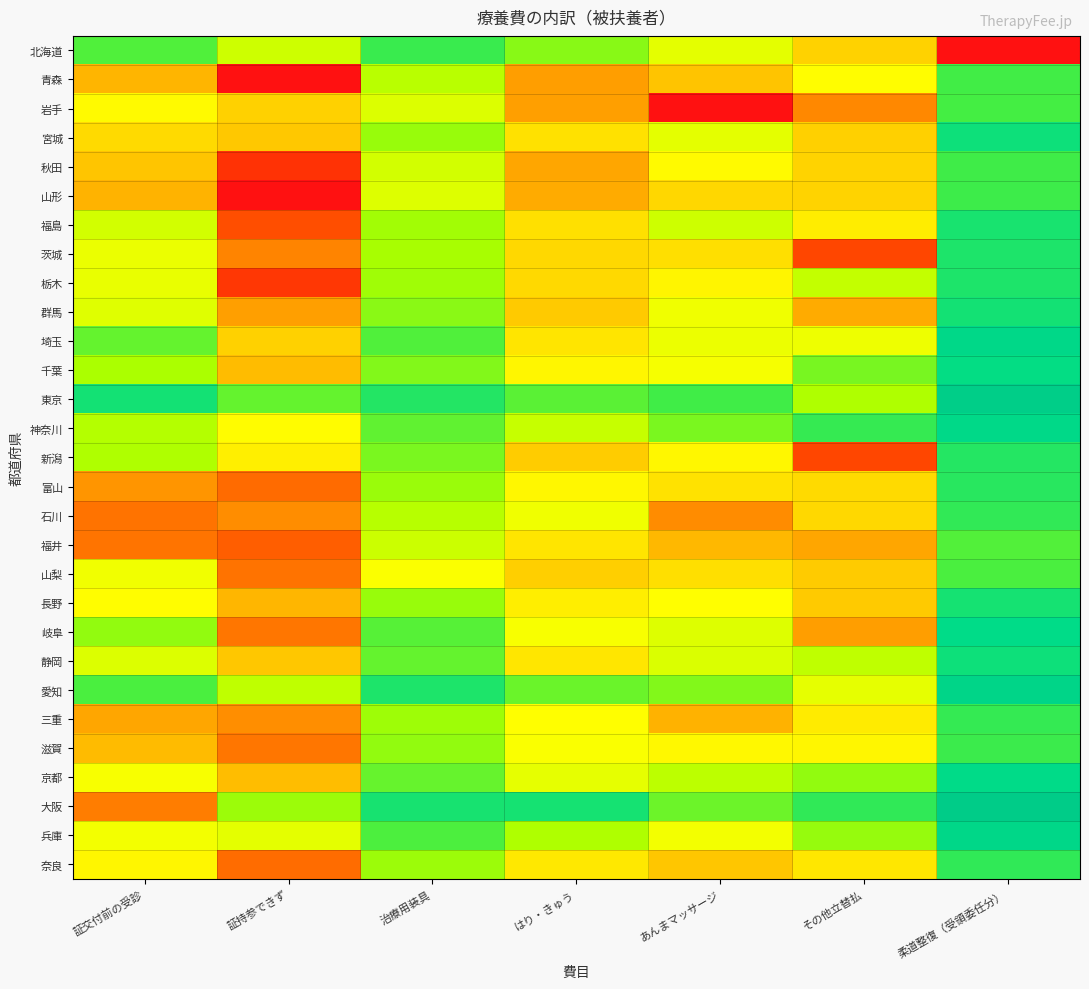

Reading right to left, extract all data points from this chart.

北海道: 柔道整復（受領委任分）=0.0	その他立替払=5.8	あんまマッサージ=7.3	はり・きゅう=8.6	治療用装具=9.6	証持参できず=7.6	証交付前の受診=9.3
青森: 柔道整復（受領委任分）=9.5	その他立替払=6.9	あんまマッサージ=5.5	はり・きゅう=4.4	治療用装具=7.9	証持参できず=0.0	証交付前の受診=5.0
岩手: 柔道整復（受領委任分）=9.4	その他立替払=3.8	あんまマッサージ=0.0	はり・きゅう=4.4	治療用装具=7.4	証持参できず=5.8	証交付前の受診=6.8
宮城: 柔道整復（受領委任分）=10.4	その他立替払=5.7	あんまマッサージ=7.3	はり・きゅう=6.2	治療用装具=8.4	証持参できず=5.6	証交付前の受診=6.0
秋田: 柔道整復（受領委任分）=9.5	その他立替払=5.8	あんまマッサージ=6.8	はり・きゅう=4.6	治療用装具=7.6	証持参できず=1.2	証交付前の受診=5.5
山形: 柔道整復（受領委任分）=9.5	その他立替払=5.8	あんまマッサージ=5.9	はり・きゅう=4.7	治療用装具=7.4	証持参できず=0.0	証交付前の受診=5.0
福島: 柔道整復（受領委任分）=10.2	その他立替払=6.5	あんまマッサージ=7.6	はり・きゅう=6.1	治療用装具=8.3	証持参できず=2.2	証交付前の受診=7.6
茨城: 柔道整復（受領委任分）=10.1	その他立替払=2.0	あんまマッサージ=6.1	はり・きゅう=6.0	治療用装具=8.2	証持参できず=3.7	証交付前の受診=7.2
栃木: 柔道整復（受領委任分）=10.1	その他立替払=7.8	あんまマッサージ=6.7	はり・きゅう=6.0	治療用装具=8.3	証持参できず=1.4	証交付前の受診=7.2
群馬: 柔道整復（受領委任分）=10.3	その他立替払=4.8	あんまマッサージ=7.1	はり・きゅう=5.6	治療用装具=8.6	証持参できず=4.4	証交付前の受診=7.4
埼玉: 柔道整復（受領委任分）=11.2	その他立替払=7.1	あんまマッサージ=7.2	はり・きゅう=6.3	治療用装具=9.3	証持参できず=5.8	証交付前の受診=9.0
千葉: 柔道整復（受領委任分）=10.6	その他立替払=8.8	あんまマッサージ=7.0	はり・きゅう=6.7	治療用装具=8.6	証持参できず=5.2	証交付前の受診=8.1
東京: 柔道整復（受領委任分）=12.3	その他立替払=8.1	あんまマッサージ=9.5	はり・きゅう=9.1	治療用装具=10.0	証持参できず=9.0	証交付前の受診=10.3
神奈川: 柔道整復（受領委任分）=11.0	その他立替払=9.7	あんまマッサージ=8.7	はり・きゅう=7.7	治療用装具=9.1	証持参できず=6.9	証交付前の受診=8.0
新潟: 柔道整復（受領委任分）=10.0	その他立替払=1.9	あんまマッサージ=6.7	はり・きゅう=5.6	治療用装具=8.8	証持参できず=6.5	証交付前の受診=8.1
富山: 柔道整復（受領委任分）=9.9	その他立替払=6.0	あんまマッサージ=6.2	はり・きゅう=6.7	治療用装具=8.4	証持参できず=3.0	証交付前の受診=4.1
石川: 柔道整復（受領委任分）=9.8	その他立替払=6.0	あんまマッサージ=3.9	はり・きゅう=7.1	治療用装具=8.0	証持参できず=3.9	証交付前の受診=3.2
福井: 柔道整復（受領委任分）=9.2	その他立替払=4.6	あんまマッサージ=5.1	はり・きゅう=6.3	治療用装具=7.7	証持参できず=2.6	証交付前の受診=3.2
山梨: 柔道整復（受領委任分）=9.3	その他立替払=5.6	あんまマッサージ=6.1	はり・きゅう=5.7	治療用装具=7.0	証持参できず=3.2	証交付前の受診=7.1
長野: 柔道整復（受領委任分）=10.3	その他立替払=5.6	あんまマッサージ=6.9	はり・きゅう=6.5	治療用装具=8.4	証持参できず=5.1	証交付前の受診=6.9
岐阜: 柔道整復（受領委任分）=10.7	その他立替払=4.4	あんまマッサージ=7.4	はり・きゅう=7.0	治療用装具=9.2	証持参できず=3.3	証交付前の受診=8.5
静岡: 柔道整復（受領委任分）=10.4	その他立替払=7.8	あんまマッサージ=7.5	はり・きゅう=6.3	治療用装具=9.0	証持参できず=5.5	証交付前の受診=7.4
愛知: 柔道整復（受領委任分）=11.5	その他立替払=7.3	あんまマッサージ=8.6	はり・きゅう=9.0	治療用装具=10.1	証持参できず=7.8	証交付前の受診=9.3
三重: 柔道整復（受領委任分）=9.7	その他立替払=6.4	あんまマッサージ=4.9	はり・きゅう=6.9	治療用装具=8.3	証持参できず=4.0	証交付前の受診=4.6
滋賀: 柔道整復（受領委任分）=9.6	その他立替払=6.7	あんまマッサージ=6.7	はり・きゅう=7.0	治療用装具=8.4	証持参できず=3.3	証交付前の受診=5.2
京都: 柔道整復（受領委任分）=10.9	その他立替払=8.5	あんまマッサージ=7.9	はり・きゅう=7.3	治療用装具=9.0	証持参できず=5.3	証交付前の受診=7.0
大阪: 柔道整復（受領委任分）=12.6	その他立替払=9.8	あんまマッサージ=8.9	はり・きゅう=10.3	治療用装具=10.2	証持参できず=8.3	証交付前の受診=3.5
兵庫: 柔道整復（受領委任分）=11.3	その他立替払=8.4	あんまマッサージ=7.1	はり・きゅう=8.1	治療用装具=9.3	証持参できず=7.3	証交付前の受診=7.1
奈良: 柔道整復（受領委任分）=9.8	その他立替払=6.3	あんまマッサージ=5.5	はり・きゅう=6.4	治療用装具=8.3	証持参できず=3.0	証交付前の受診=6.7